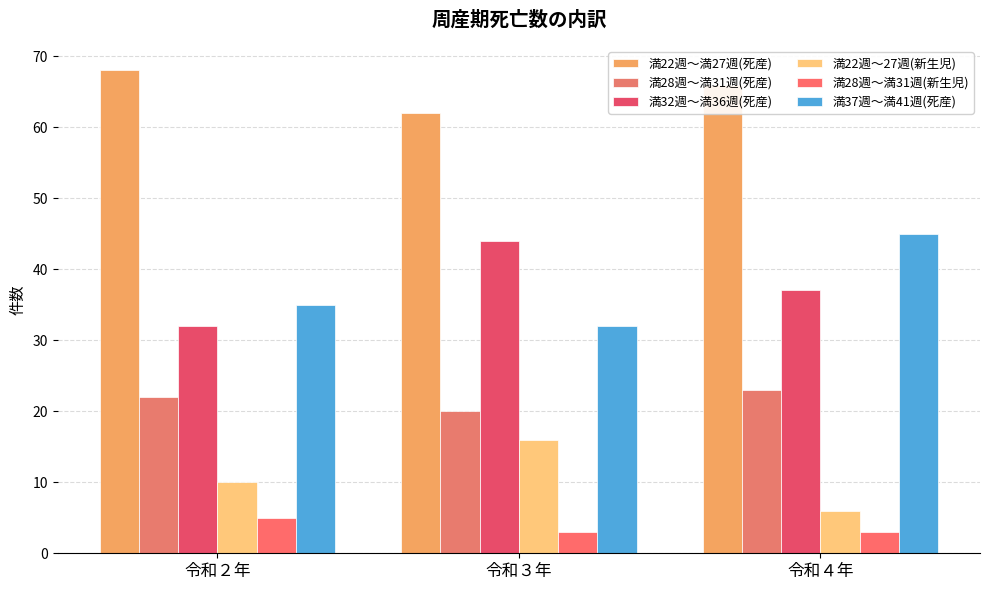

Is the value of 満22週～満27週(死産) at 令和４年 greater than the value of 満28週～満31週(死産) at 令和４年?

Yes